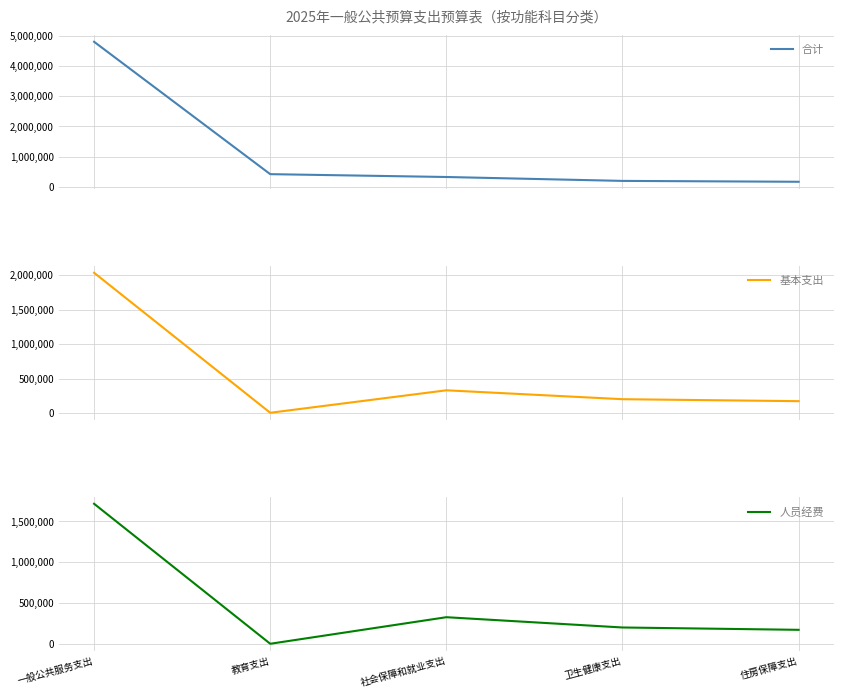

True or false: 基本支出 and 合计 intersect in this chart.

False